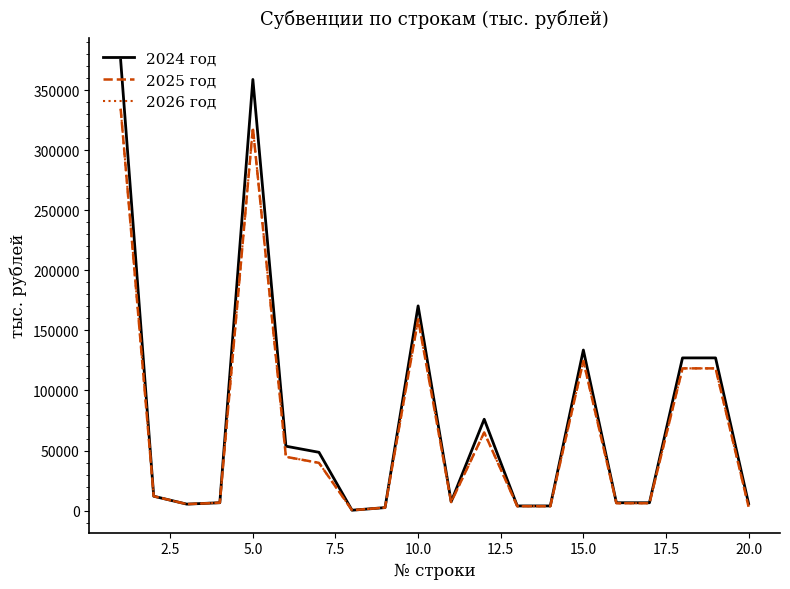

What is the highest value of the 2025 год series?

334496.0